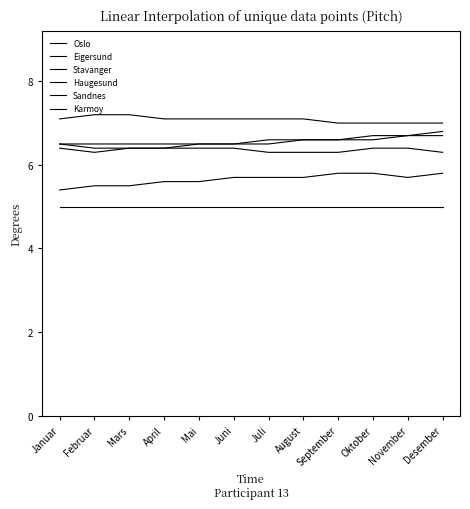

How many categories are shown in the chart?

12